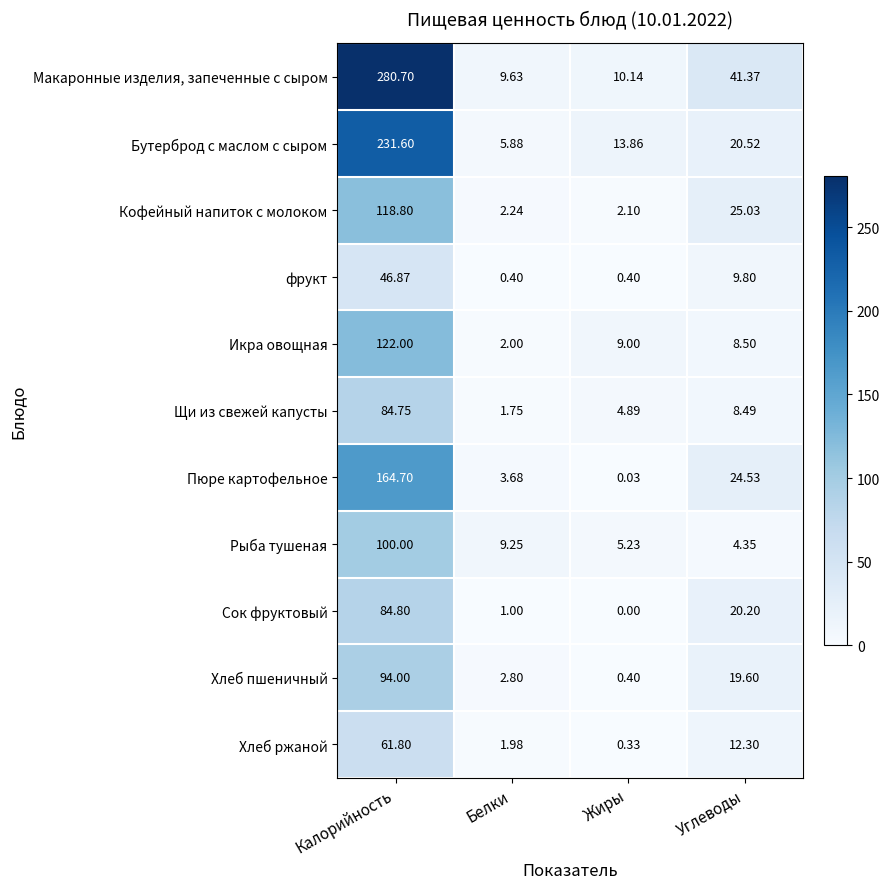

Where does the Сок фруктовый series first go above 20?

Калорийность